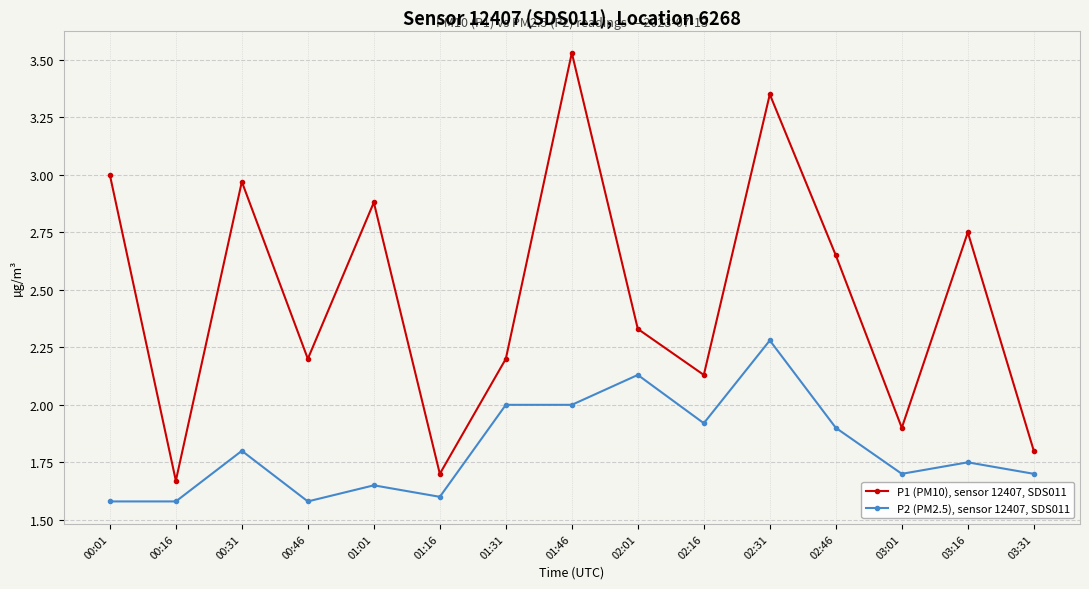

Which series has the largest range (max minus min)?

P1 (PM10), sensor 12407, SDS011